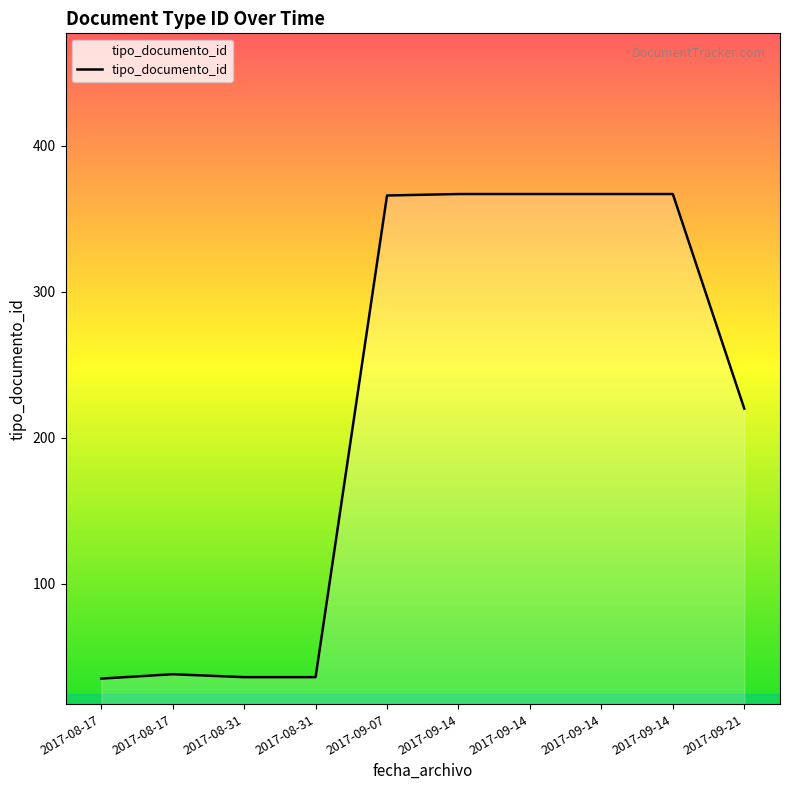

How many lines are shown in the chart?

1